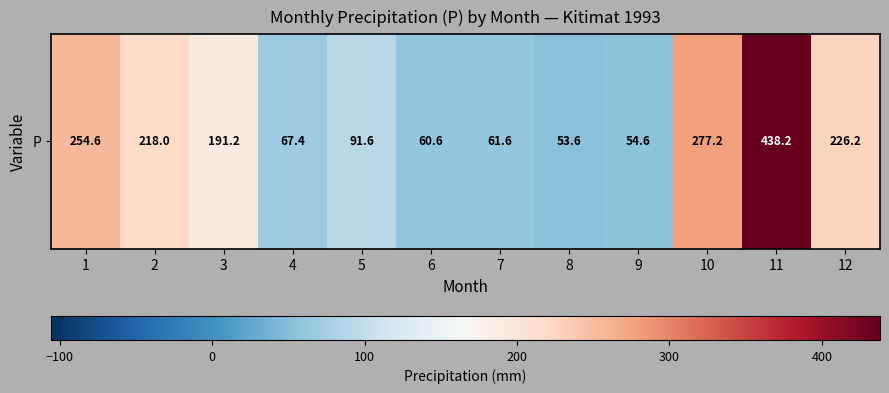

How many data points are less than 191?

6